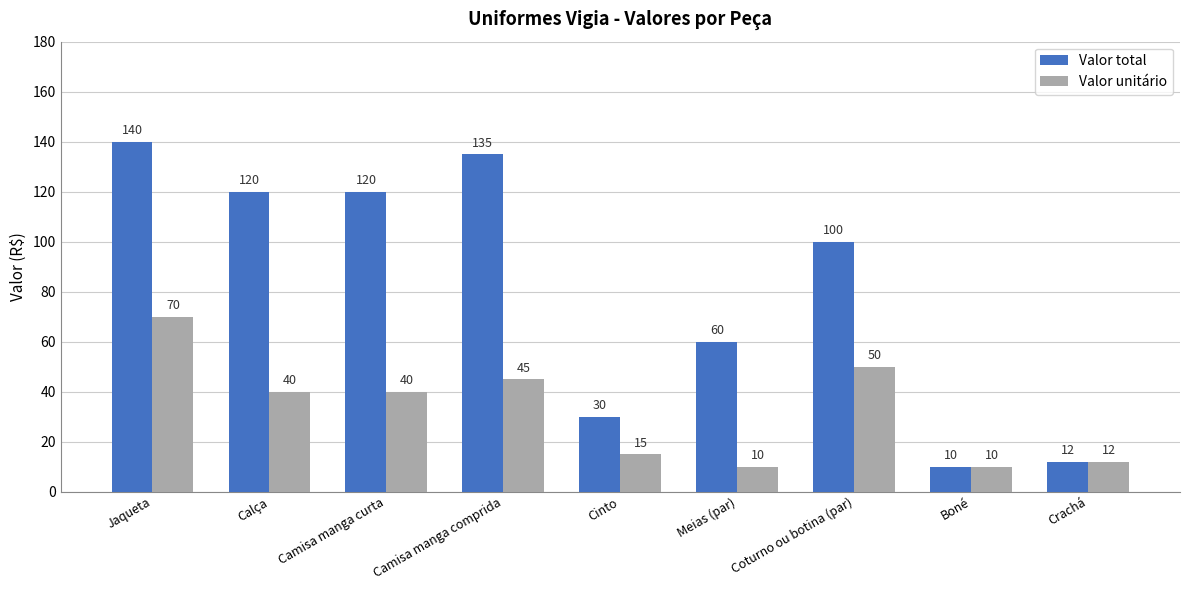

Which category has the lowest value in the Valor total series?

Boné